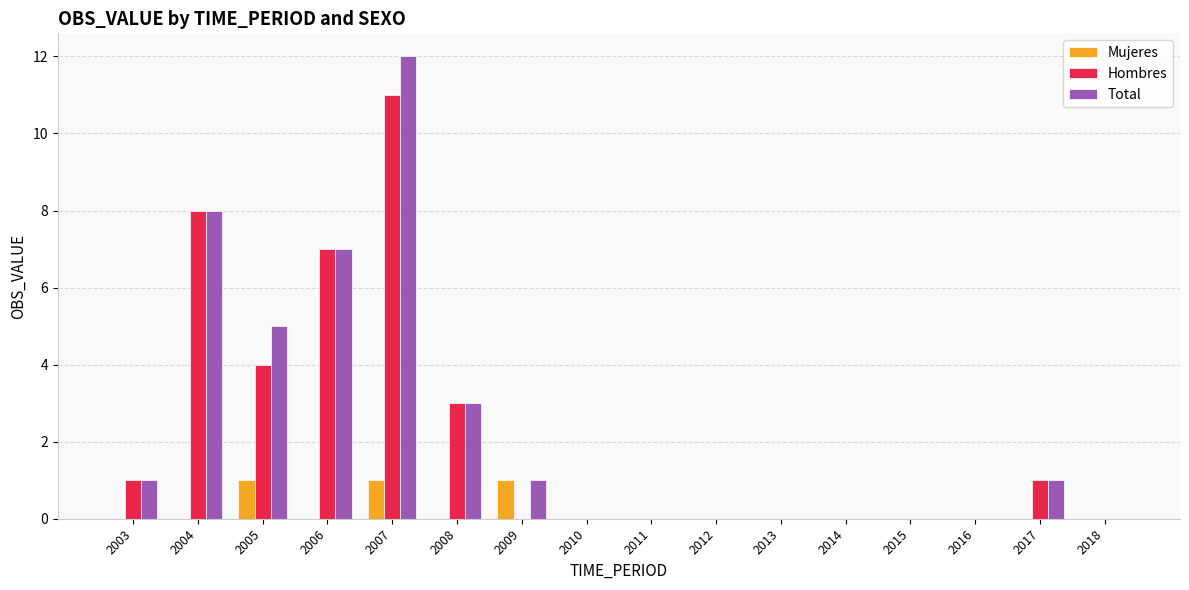

Between 2005 and 2015, which series saw the biggest shift?

Total